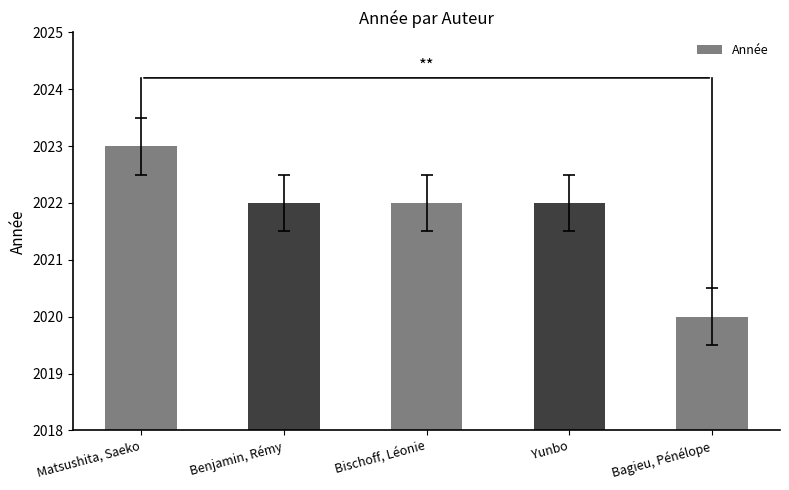

Where does the data first go above 2022?

Matsushita, Saeko